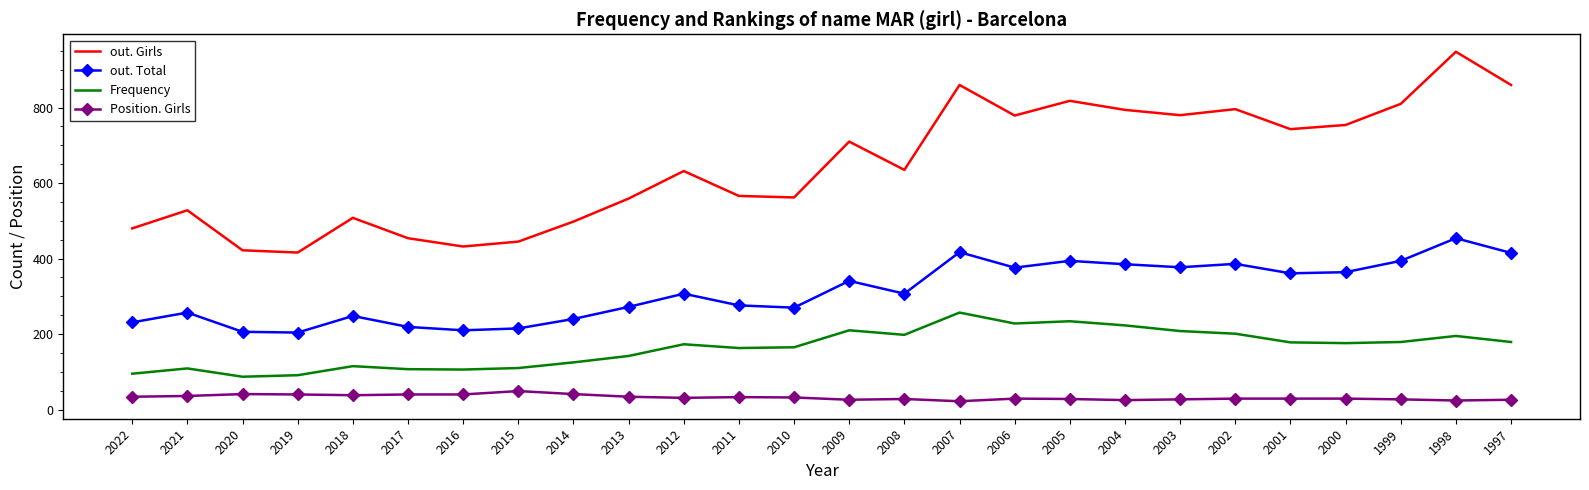

What is the spread (max minus min) of values at 2000?

725